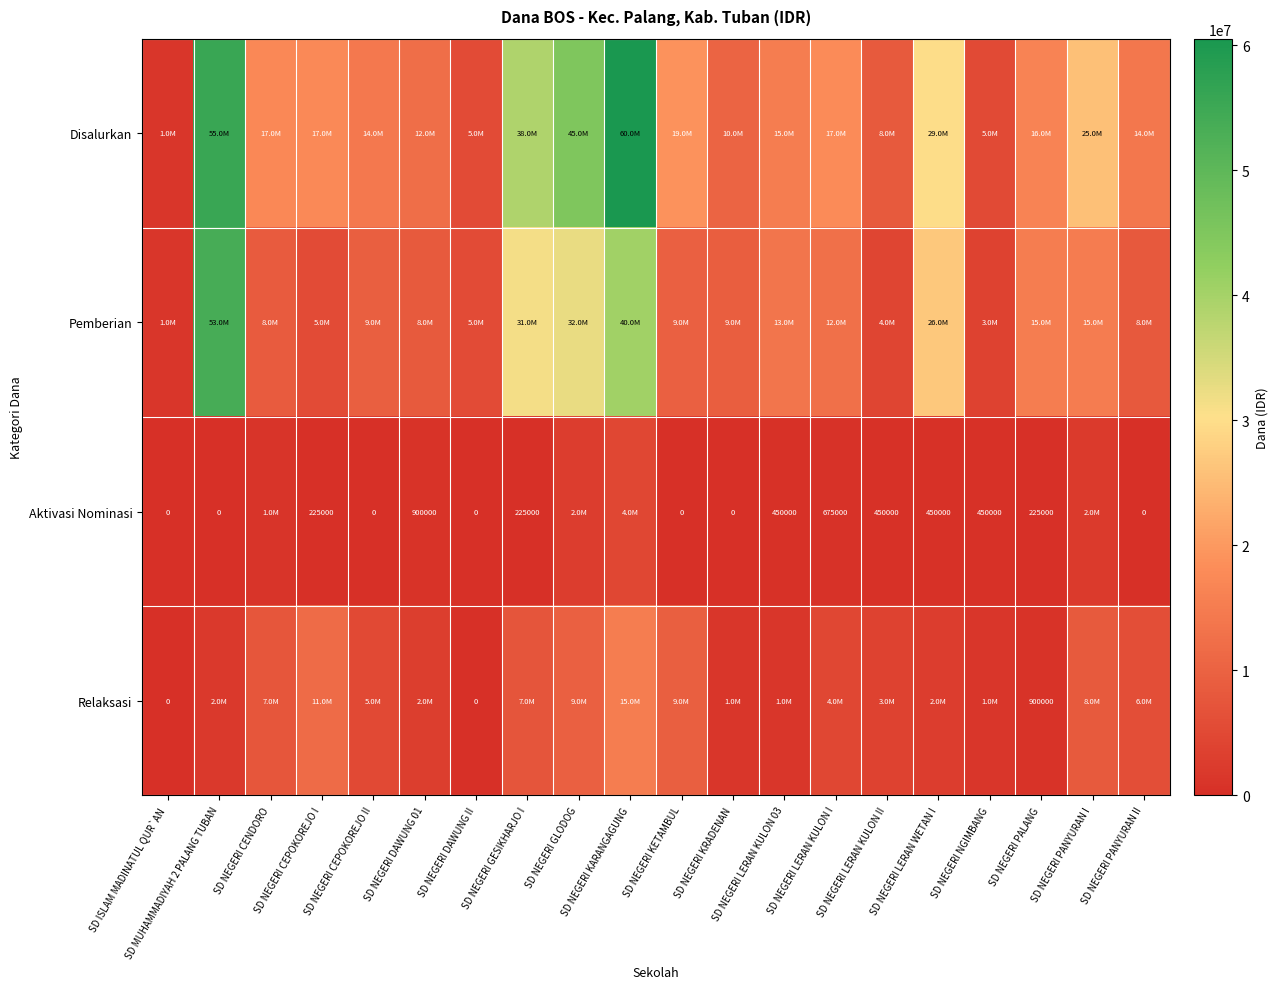

What is the sum of the Aktivasi Nominasi values at SD ISLAM MADINATUL QUR`AN and SD NEGERI NGIMBANG?

450000